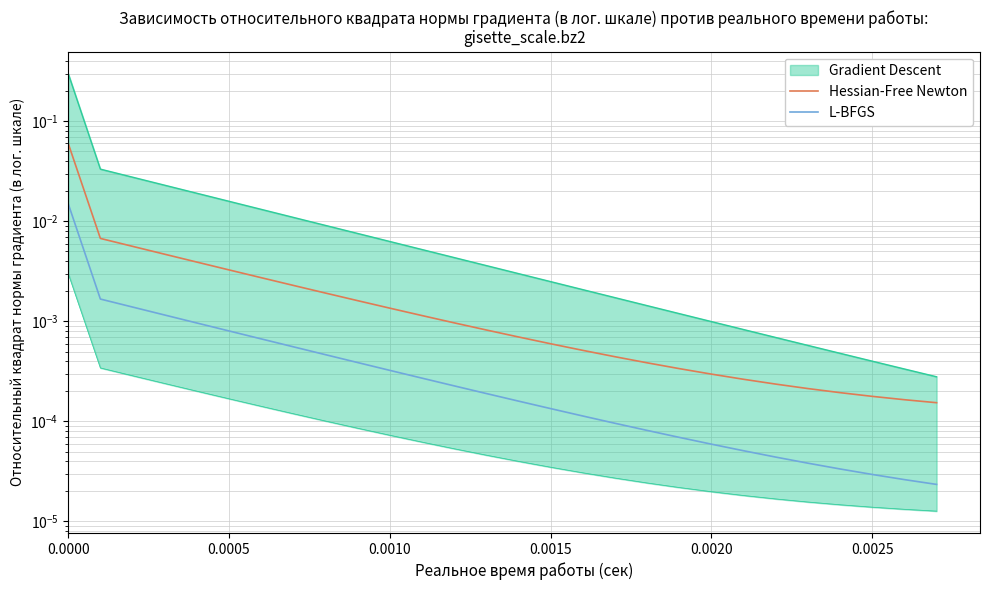

Does the chart display data point markers on the line(s)?

No